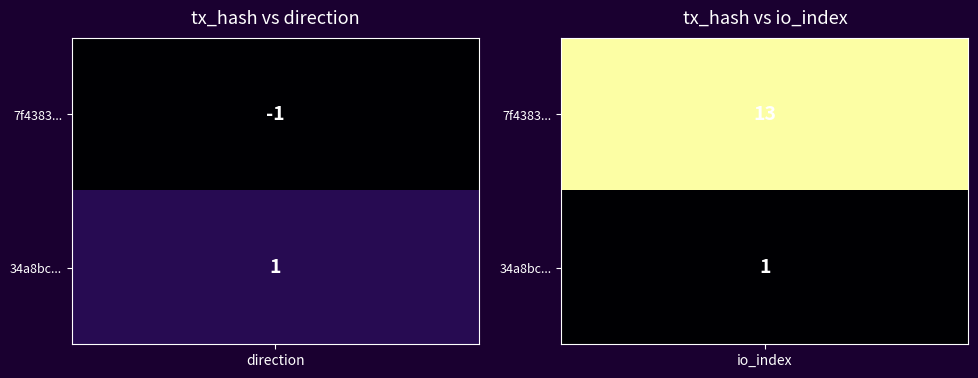

Reading left to right, list all the values displayed in this chart.

7f43832342fece0f2175ef2f955e844e14284eb: -1=-1	1=13
34a8bc62772d0aba9db3f014074021b6e01d6b2: -1=1	1=1